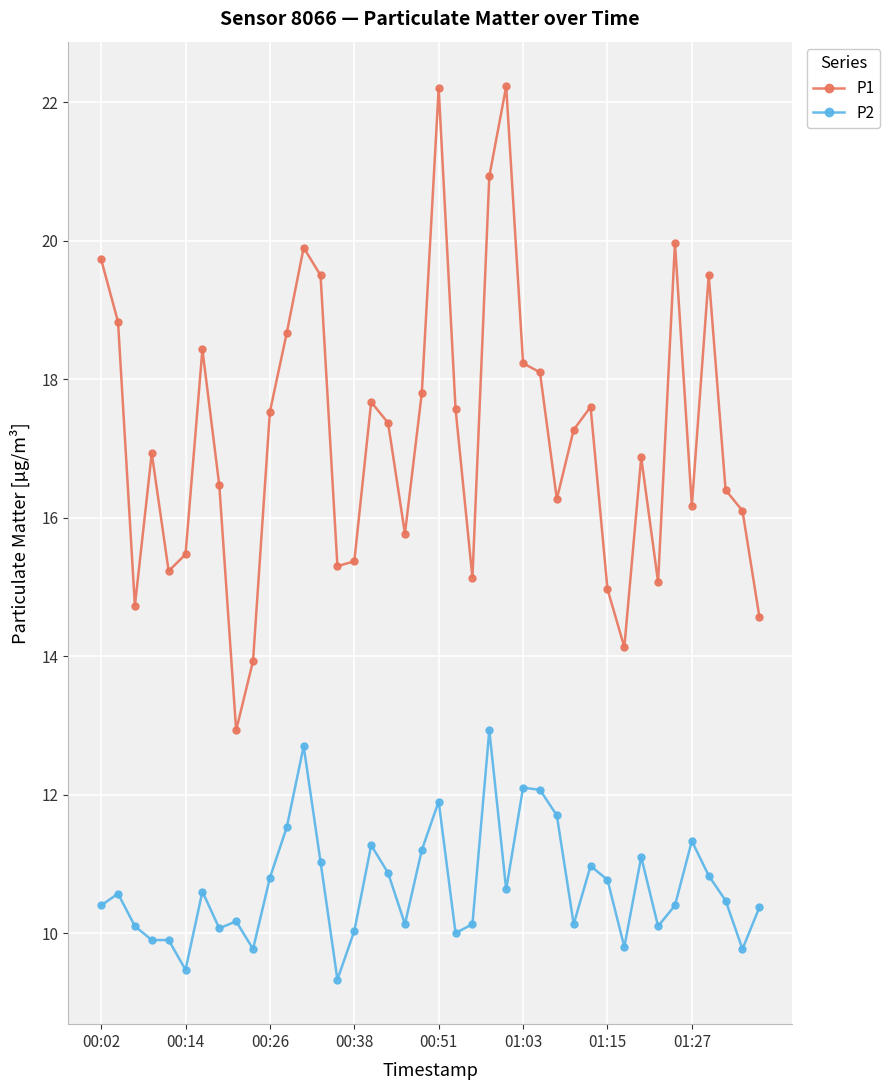

Which series has the largest total across all categories?

P1